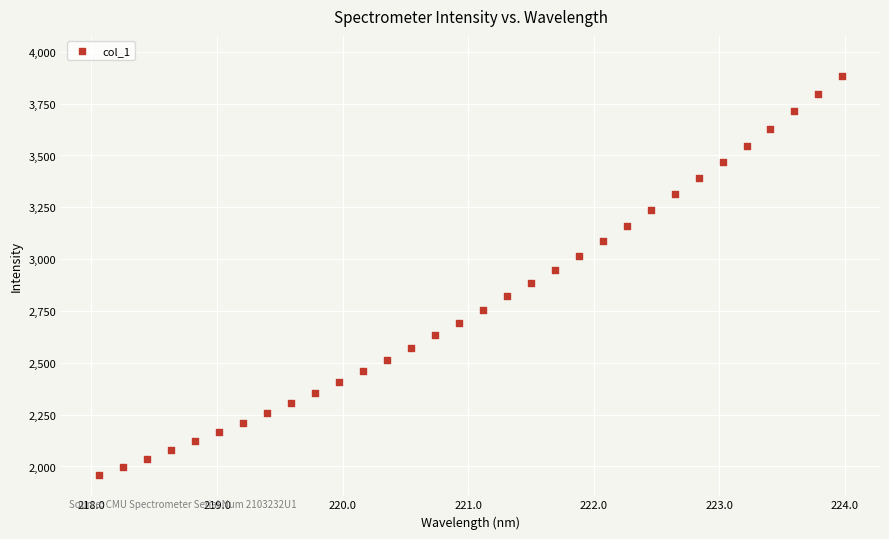

What is the range of X values (max minus min)?

5.9